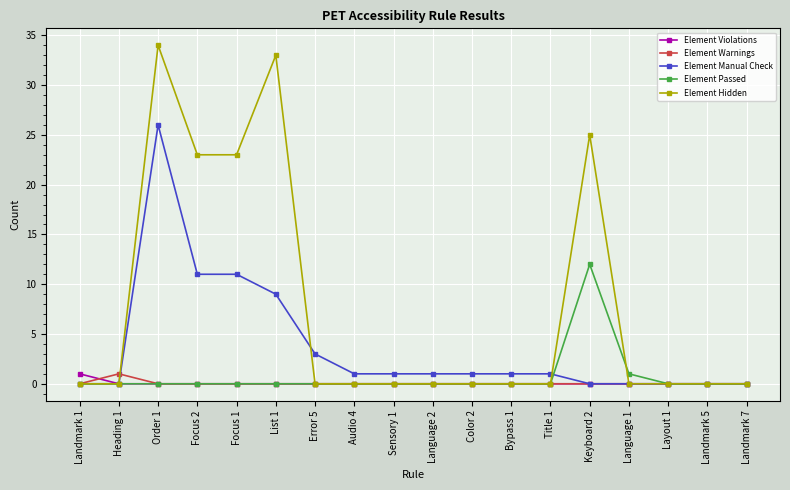

Which series has the widest spread of values?

Element Hidden